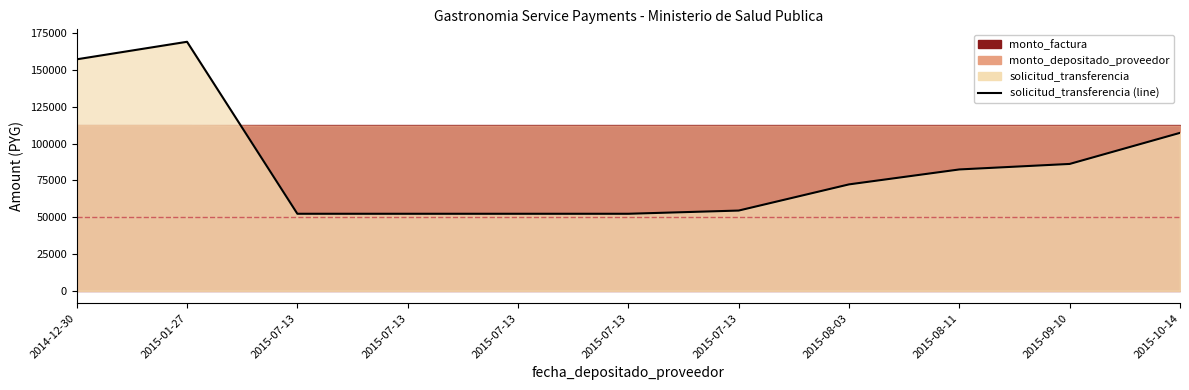

At which category does the chart reach its peak across all series?

2015-01-27